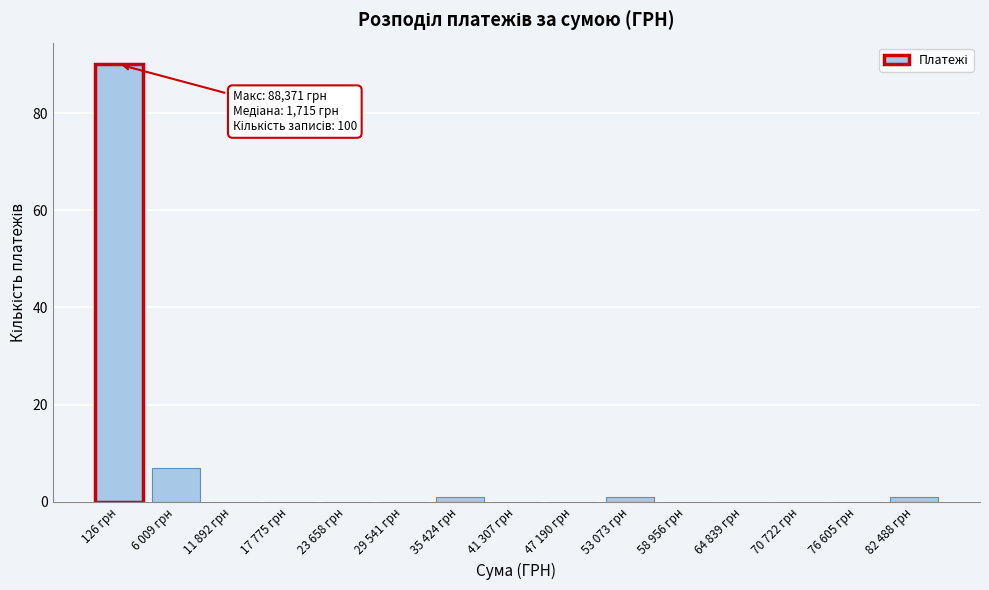

Reading left to right, what are all the values shown in this chart?

126 грн=90	6 009 грн=7	11 892 грн=0	17 775 грн=0	23 658 грн=0	29 541 грн=0	35 424 грн=1	41 307 грн=0	47 190 грн=0	53 073 грн=1	58 956 грн=0	64 839 грн=0	70 722 грн=0	76 605 грн=0	82 488 грн=1